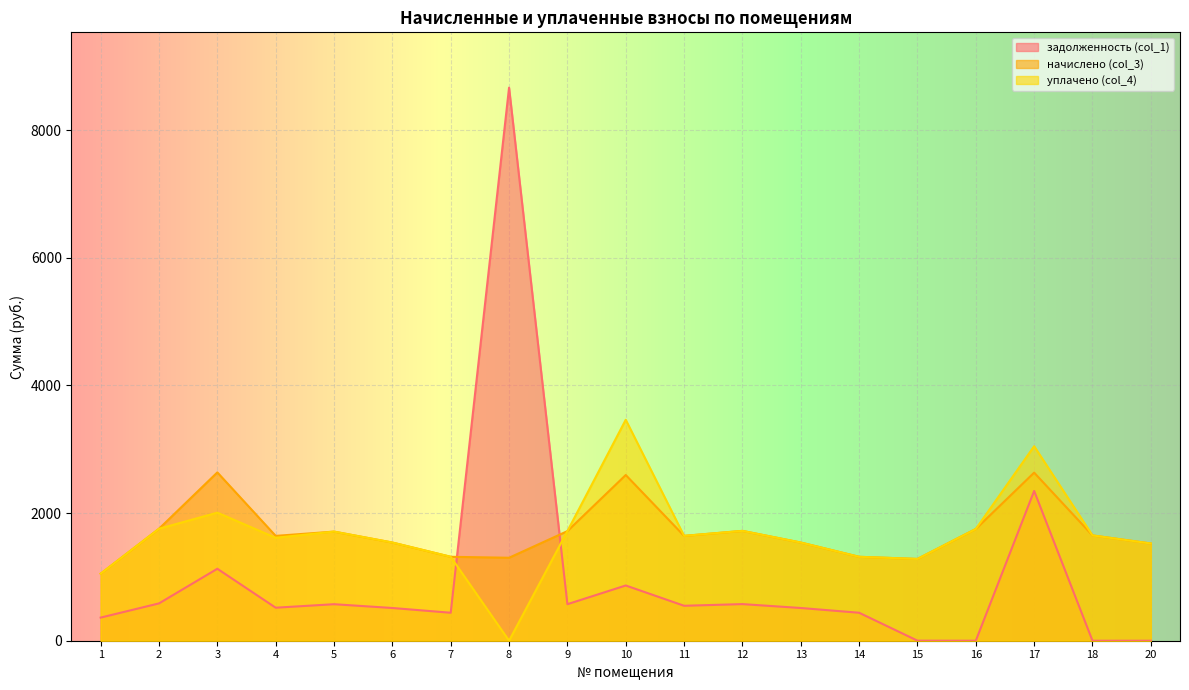

What is the difference between the second highest and minimum values in the уплачено (col_4) series?

3048.2